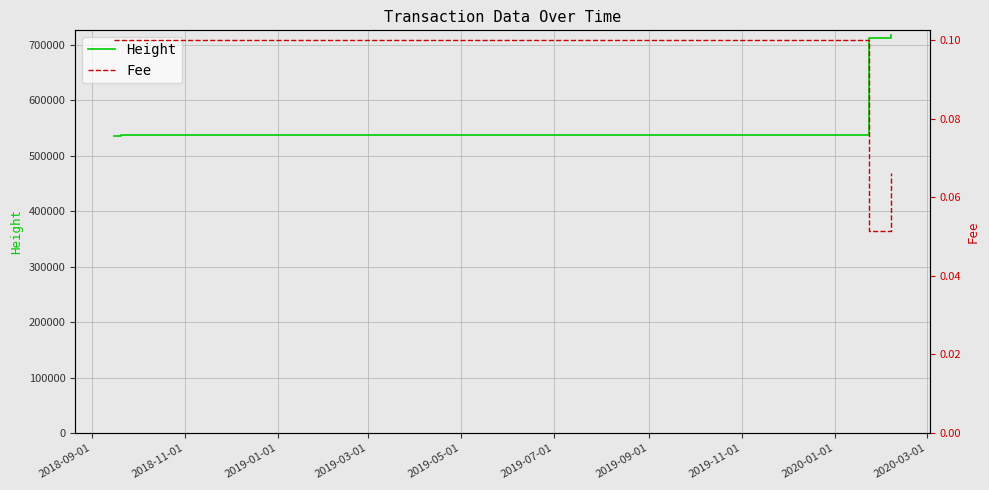

What is the maximum value for Height?

716537